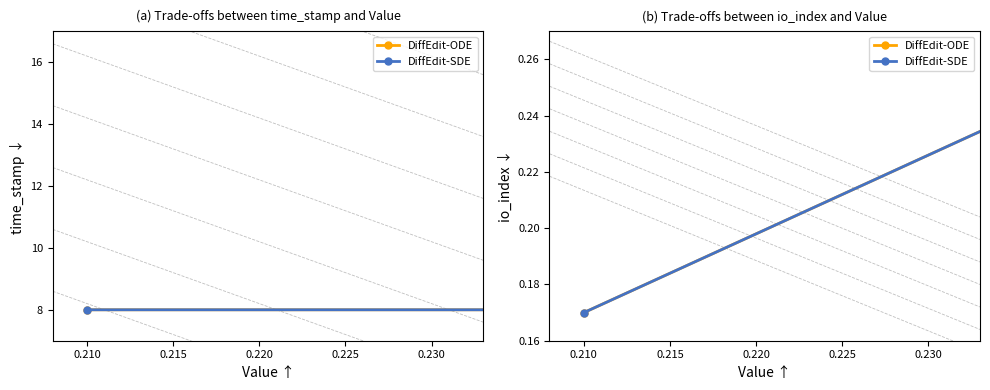

What is the value of the DiffEdit-ODE point at the 2nd from the left?

0.2